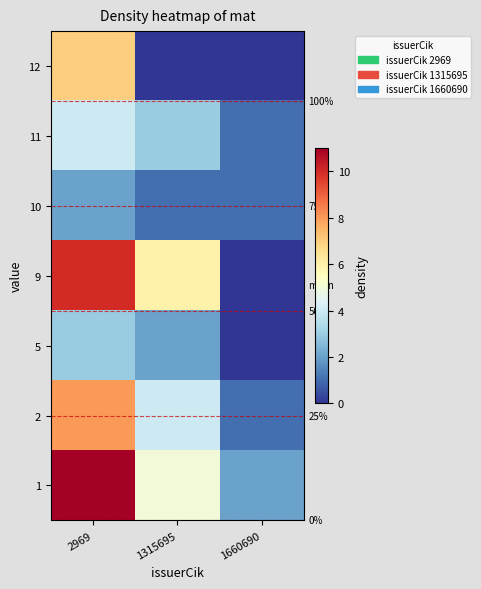

At how many categories does at least one series exceed 9?

1